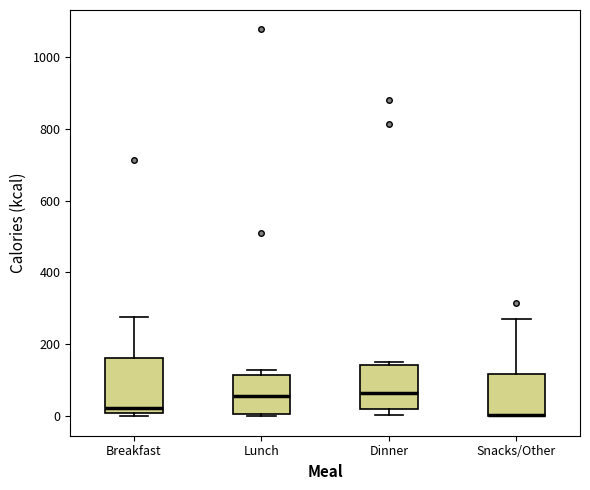

Reading left to right, read every box against the y-axis: the position of its median line, the range the box covers, and the ends of its whiskers. The values are not printed on the chart, so give them approximately, as read against the axis.

Breakfast: median 20, box 0 to 160, whiskers 0 (just below the box's lower edge) to 280
Lunch: median 60, box 0 to 120, whiskers 0 to 140
Dinner: median 60, box 20 to 140, whiskers 0 to 160
Snacks/Other: median 0 (drawn on the box's lower edge), box 0 to 120, whiskers 0 to 280